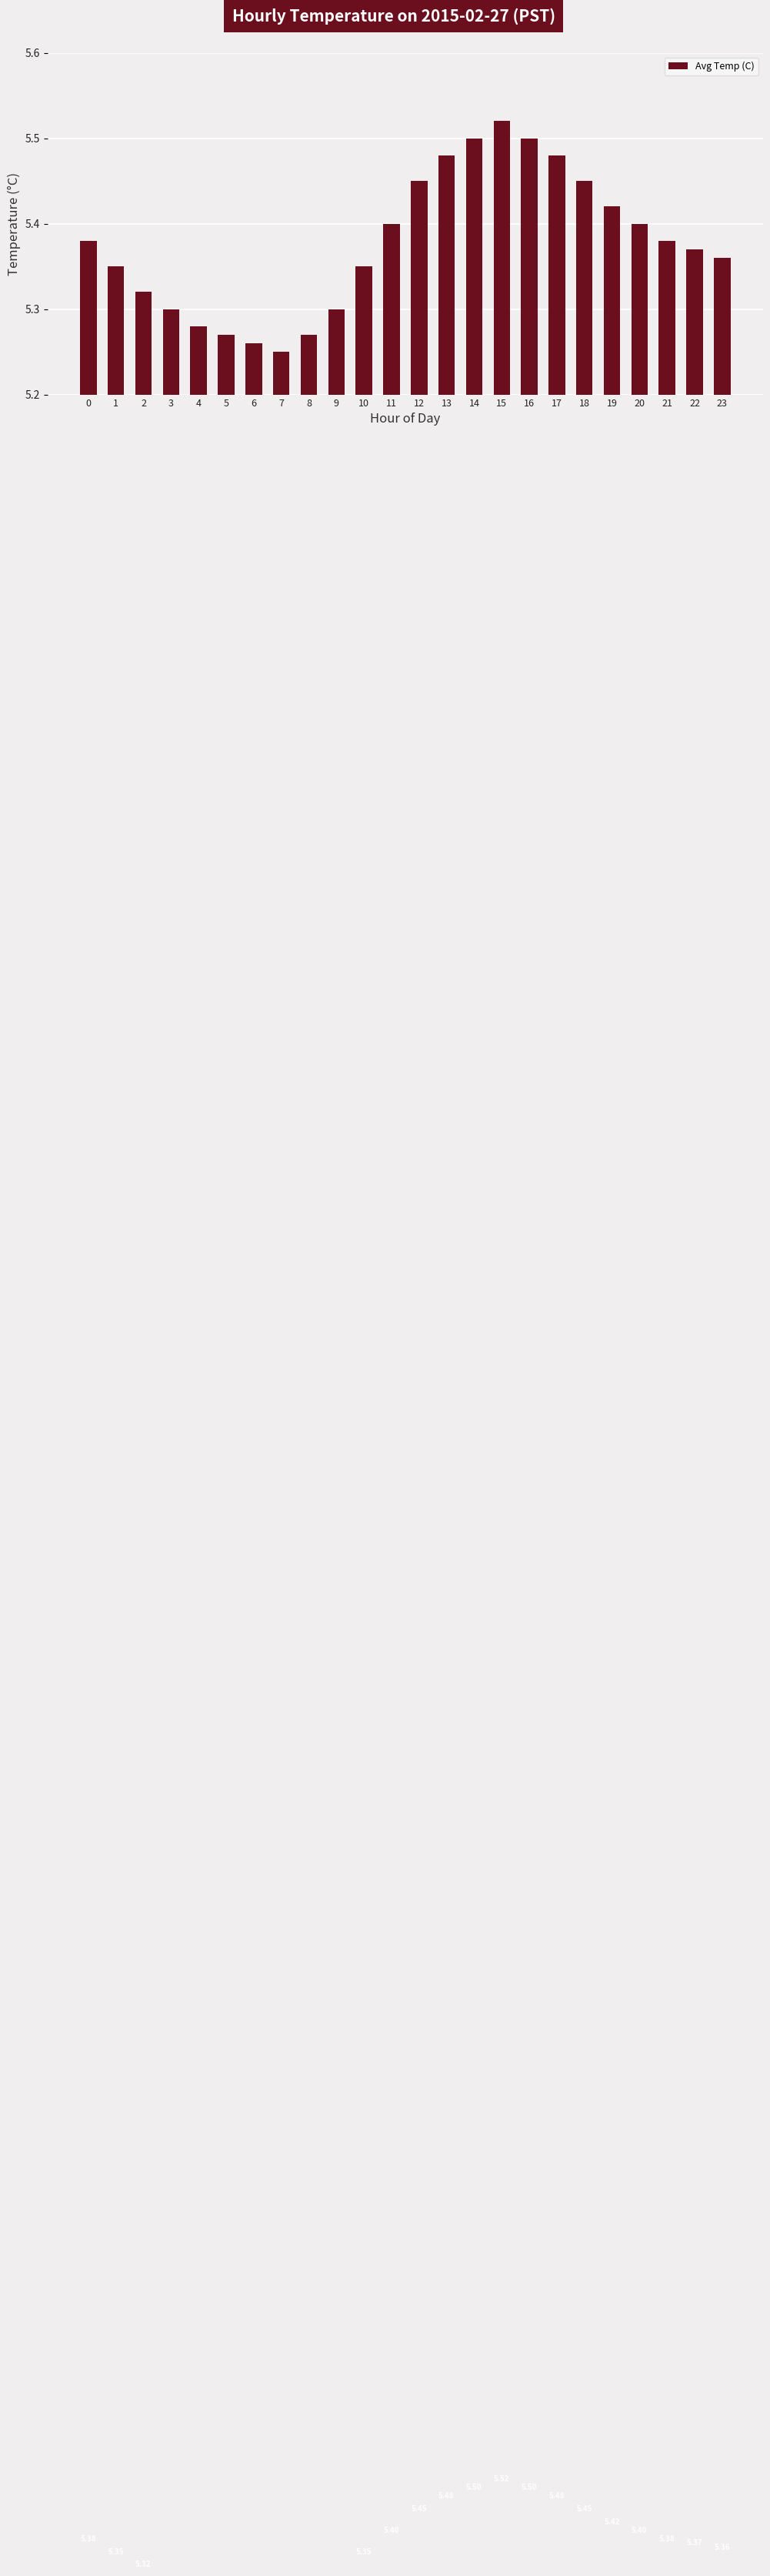

What is the ratio of the value at 21 to the value at 5?

1.0